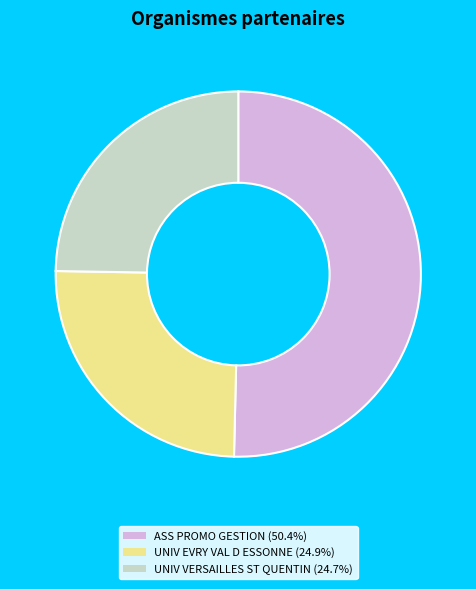

Is there any slice that represents more than half of the pie?

Yes